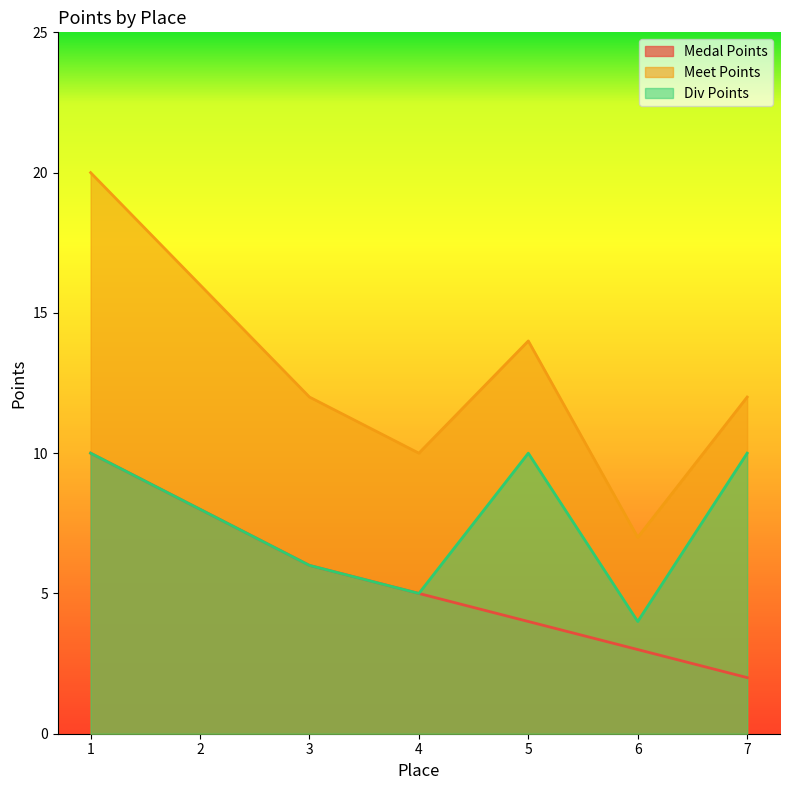

What is the difference between the maximum and minimum values in the Meet Points series?

13